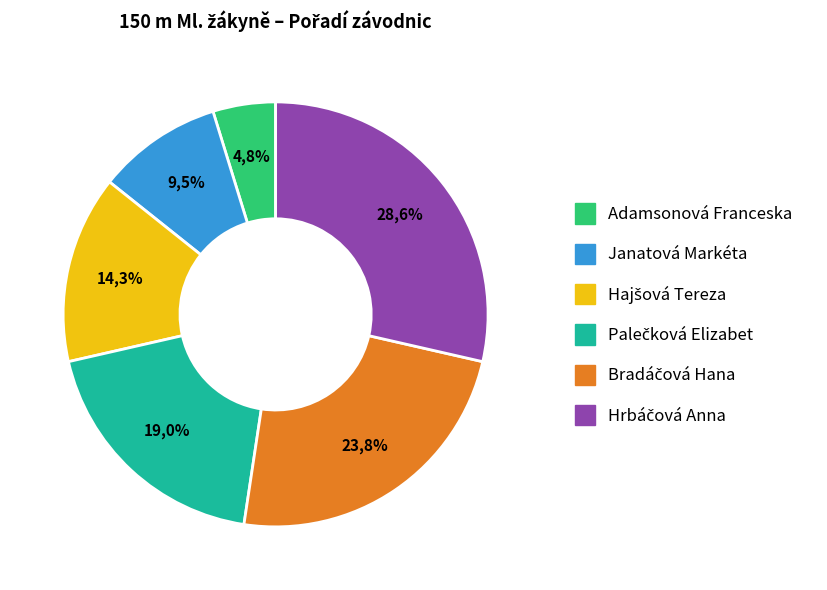

What percentage is the Adamsonová Franceska slice, to the nearest percent?

5%